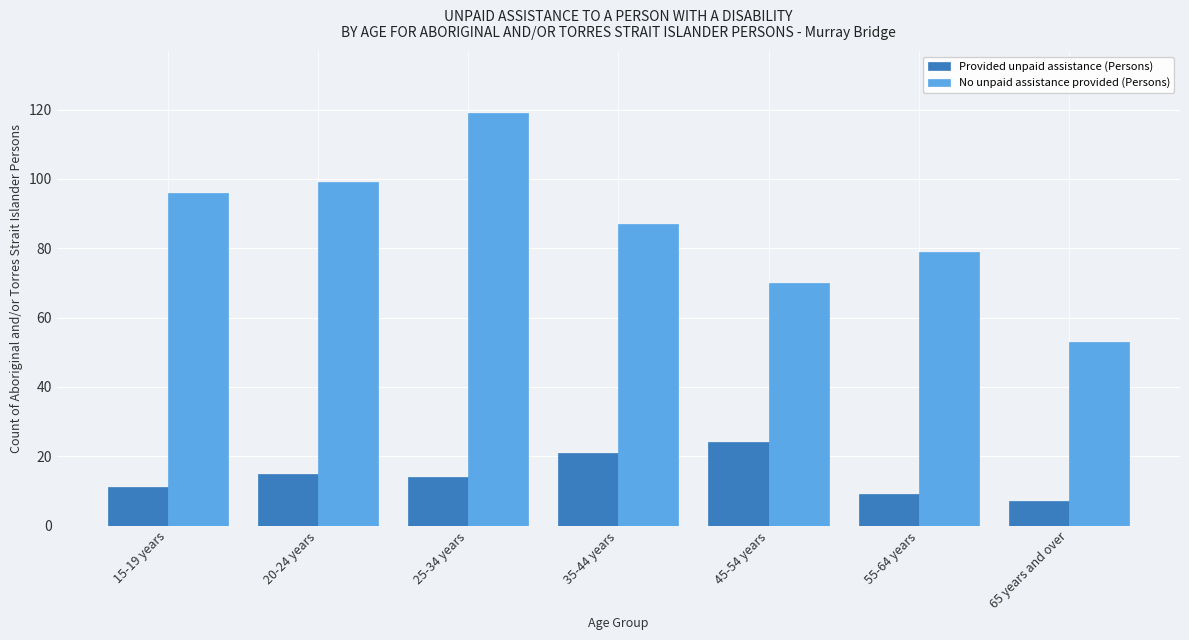

Which series has the largest range (max minus min)?

No unpaid assistance provided (Persons)